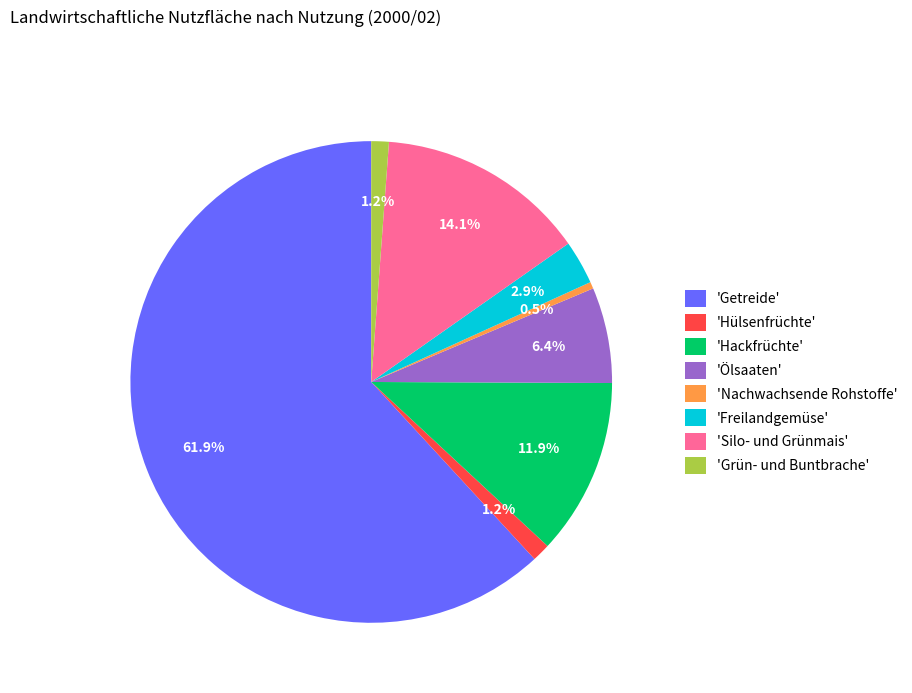

Is there any slice that represents more than half of the pie?

Yes